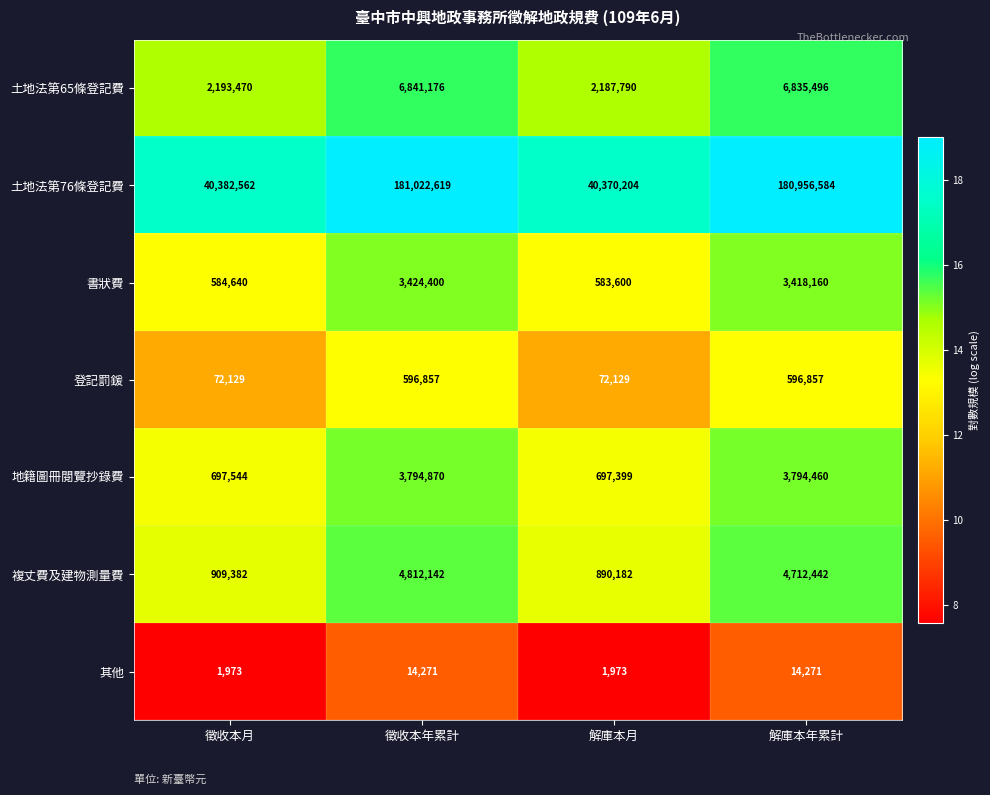

What is the difference between the 土地法第76條登記費 values at 徵收本月 and 解庫本月?

12358